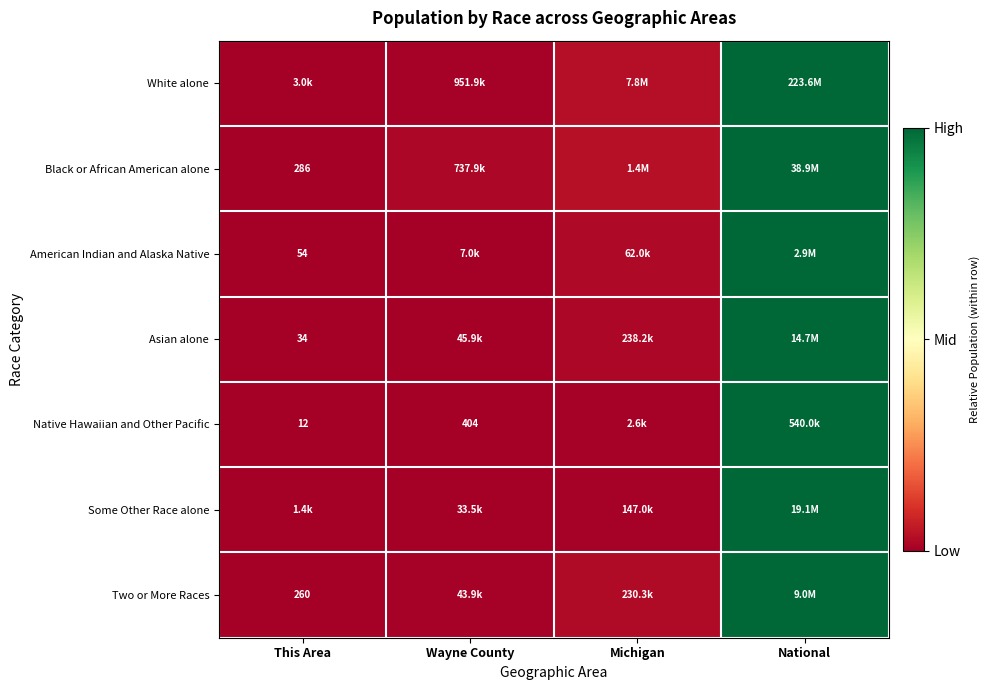

At which label does Some Other Race alone reach its minimum?

This Area